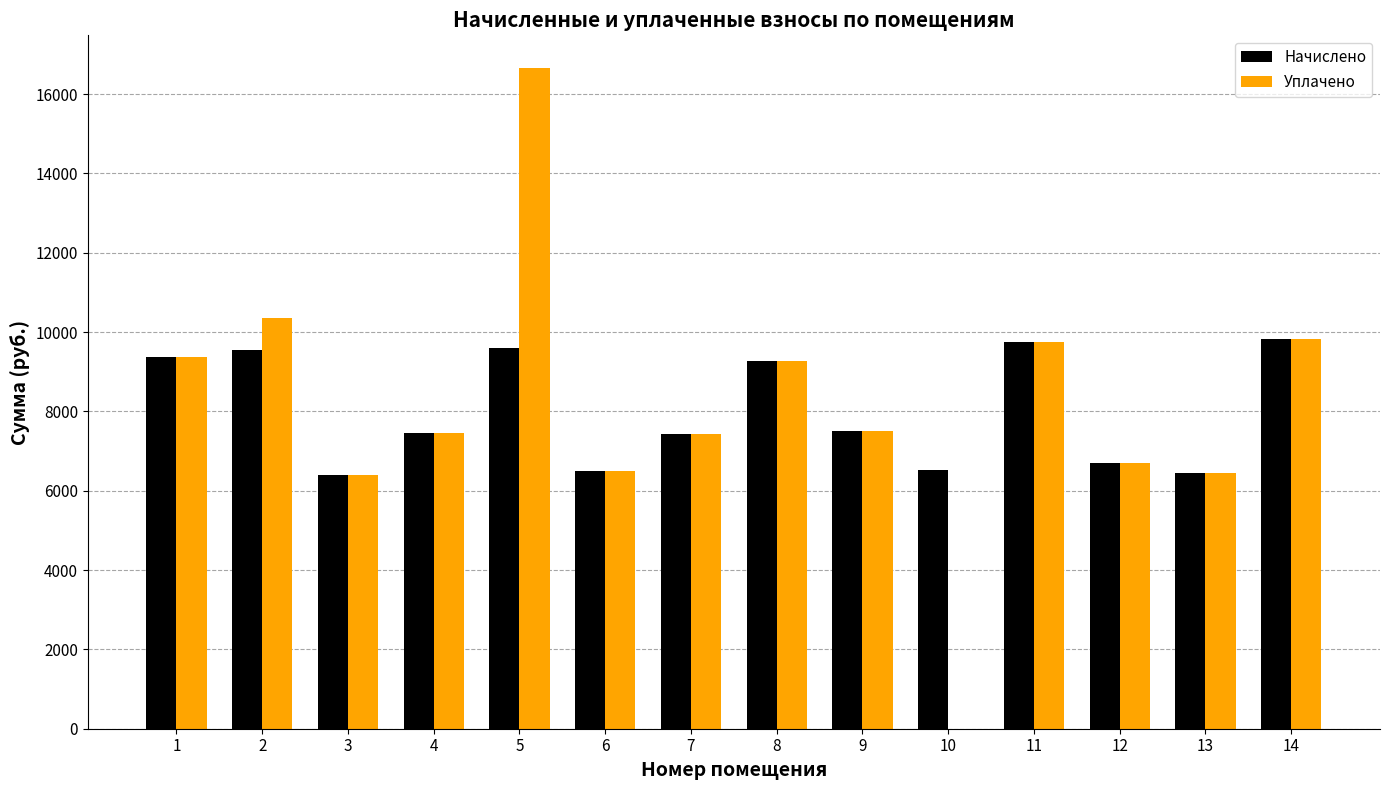

Is it true that Уплачено equals 9738.2 at 11?

True